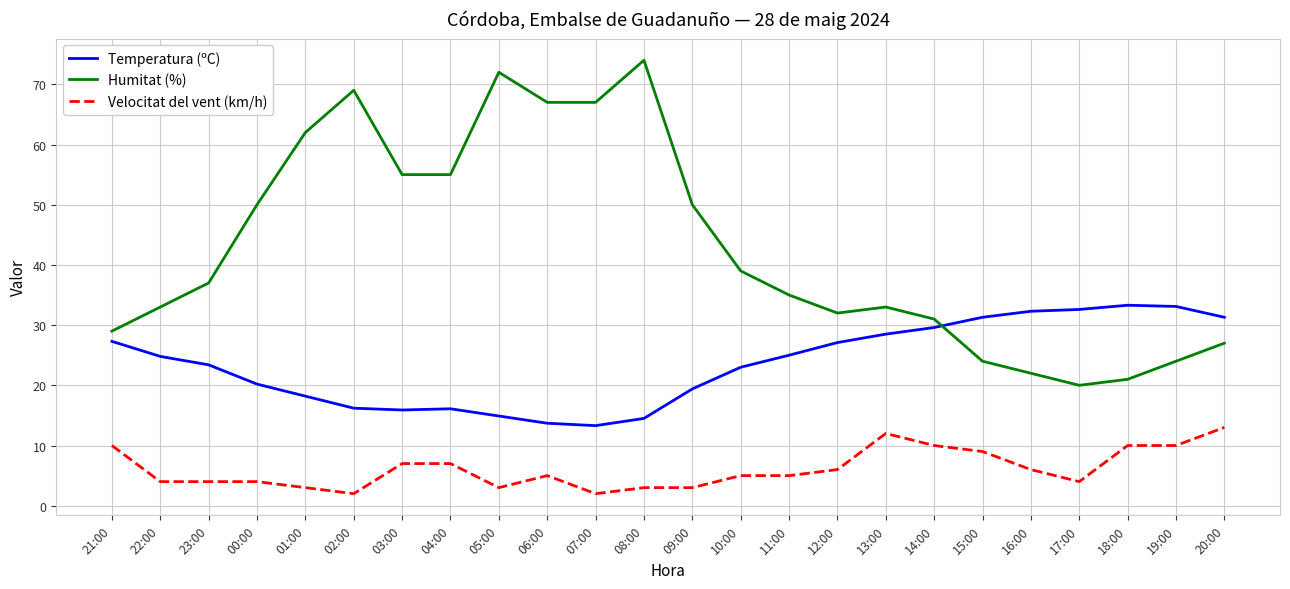

The value of Temperatura (ºC) at 04:00 is 16.1. True or false?

True